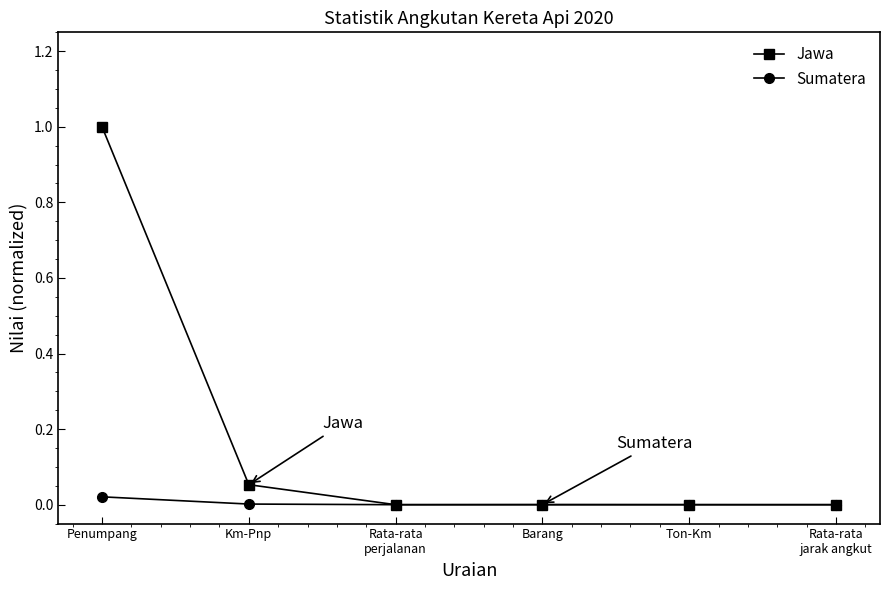

How many distinct data groups are displayed?

2